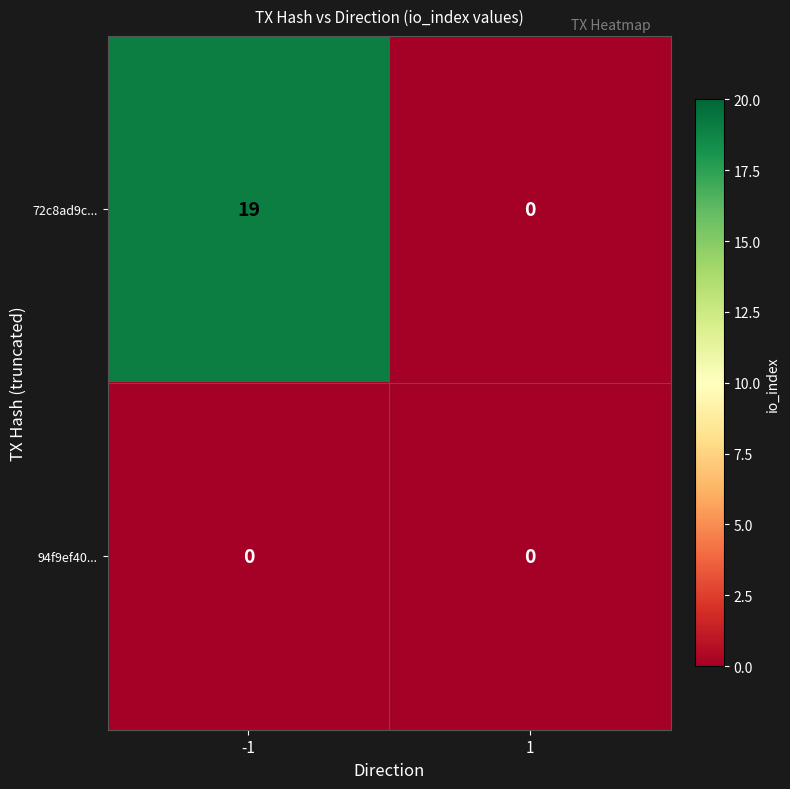

At how many categories does at least one series exceed 17?

1